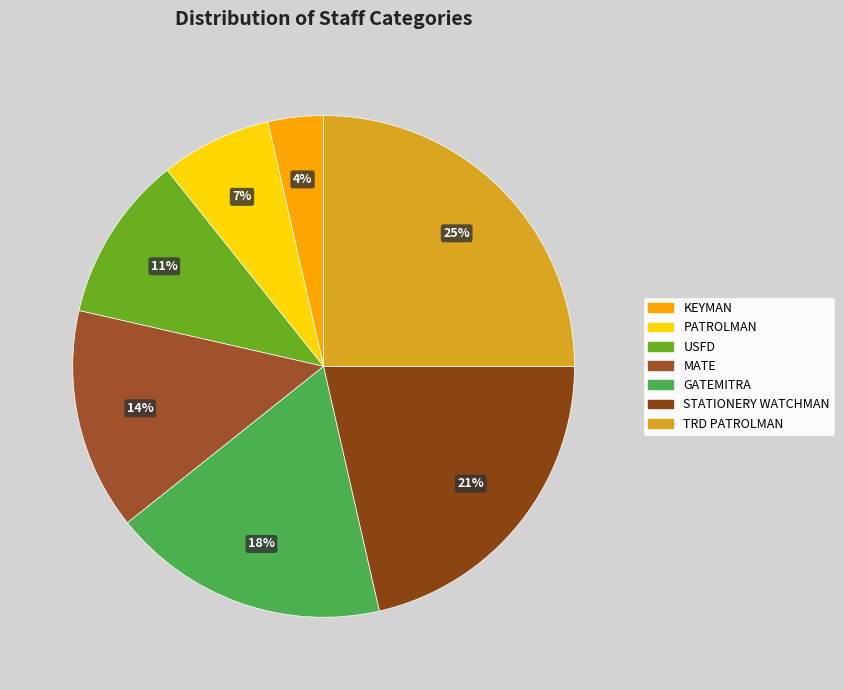

How many segments does this pie chart have?

7